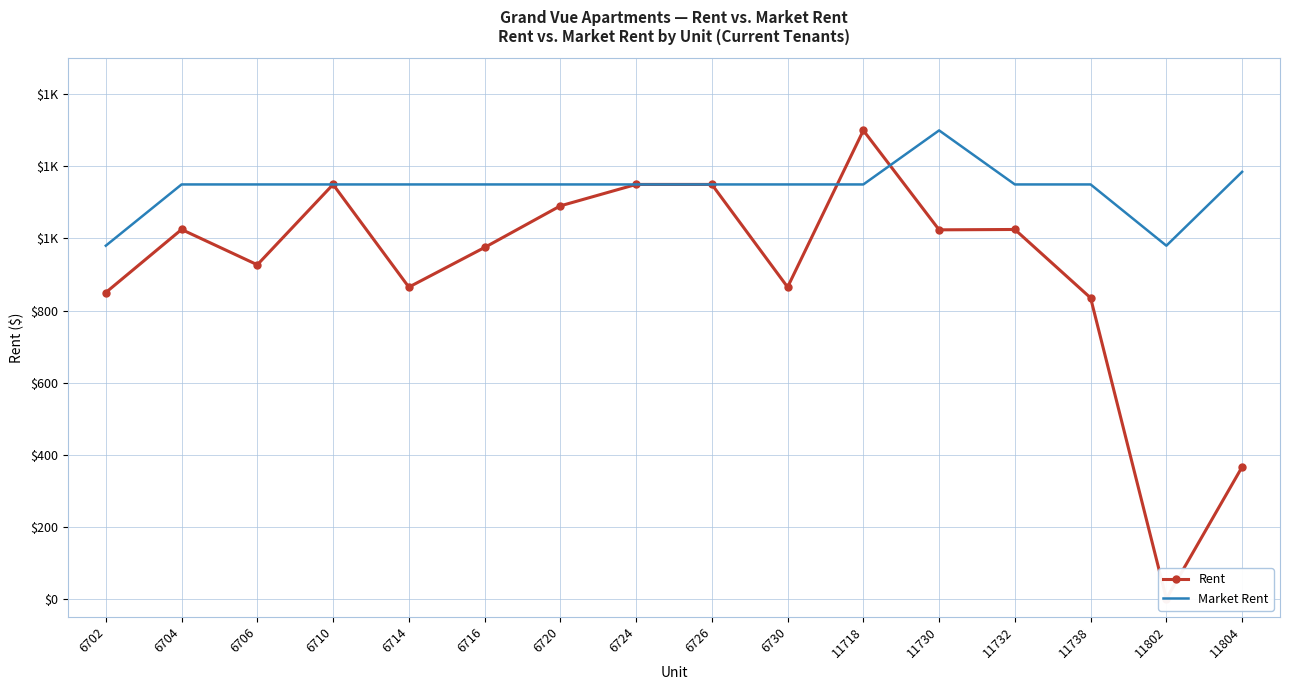

Between which two adjacent categories do Rent and Market Rent first intersect?

6730 and 11718